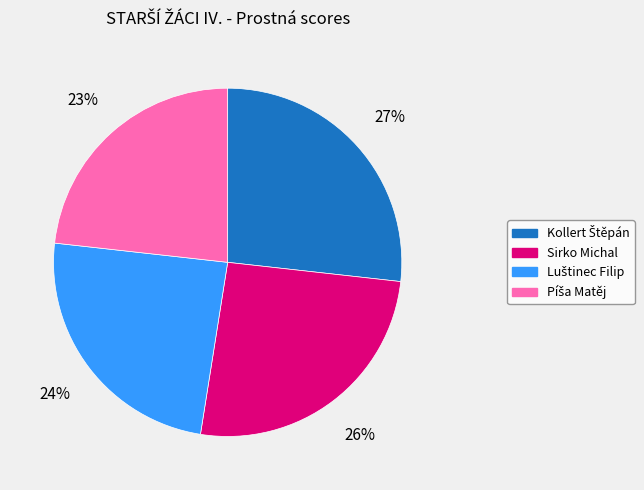

How many segments does this pie chart have?

4